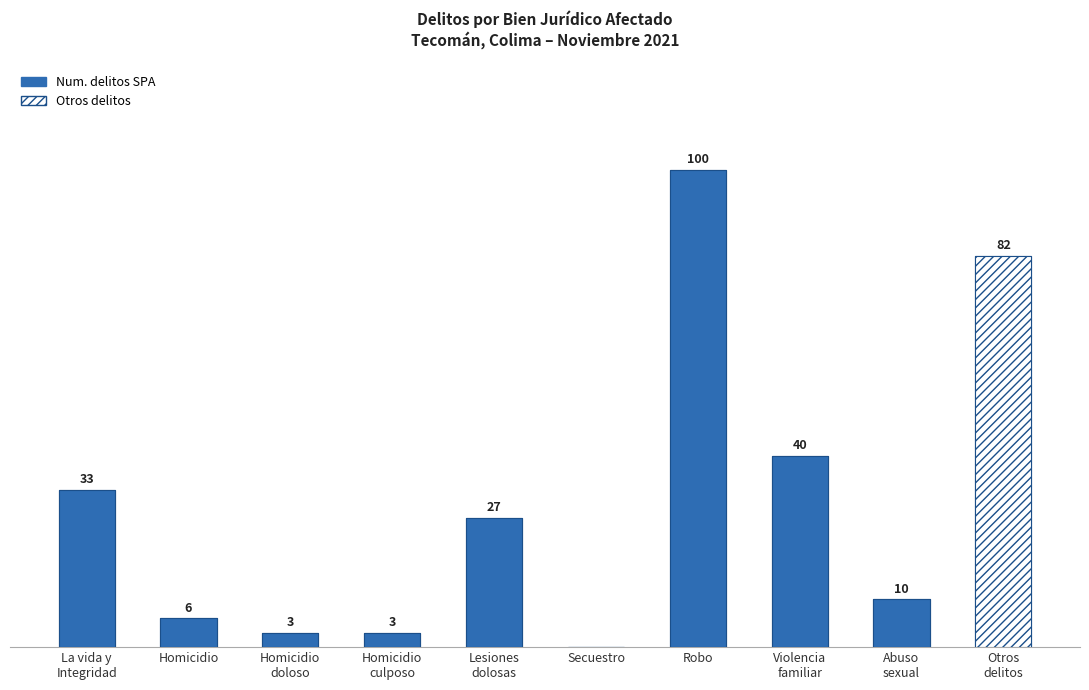

Reading right to left, transcribe all the data shown in this chart.

82	10	40	100	0	27	3	3	6	33